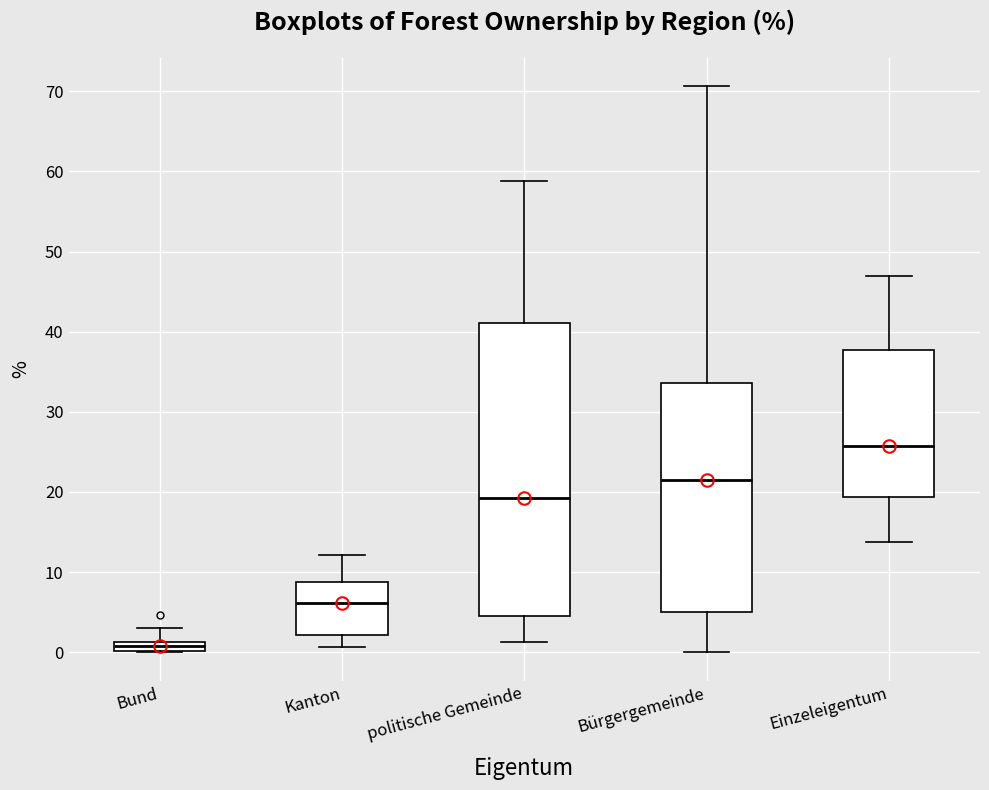

Where does the upper whisker of the box for politische Gemeinde end on the y-axis? The values are not printed on the chart, so give them approximately, as read against the axis.

59